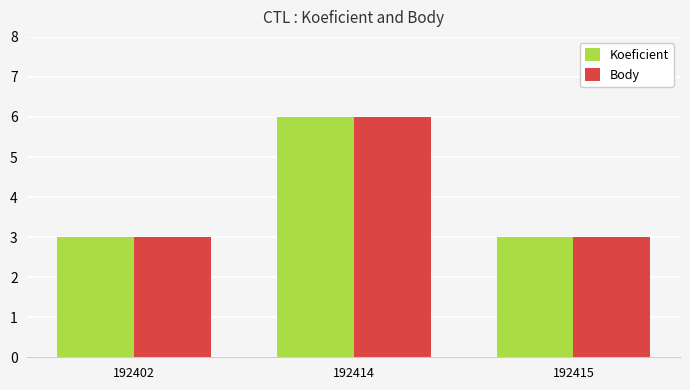

What is the value of the Body bar at the 1st from the left?

3